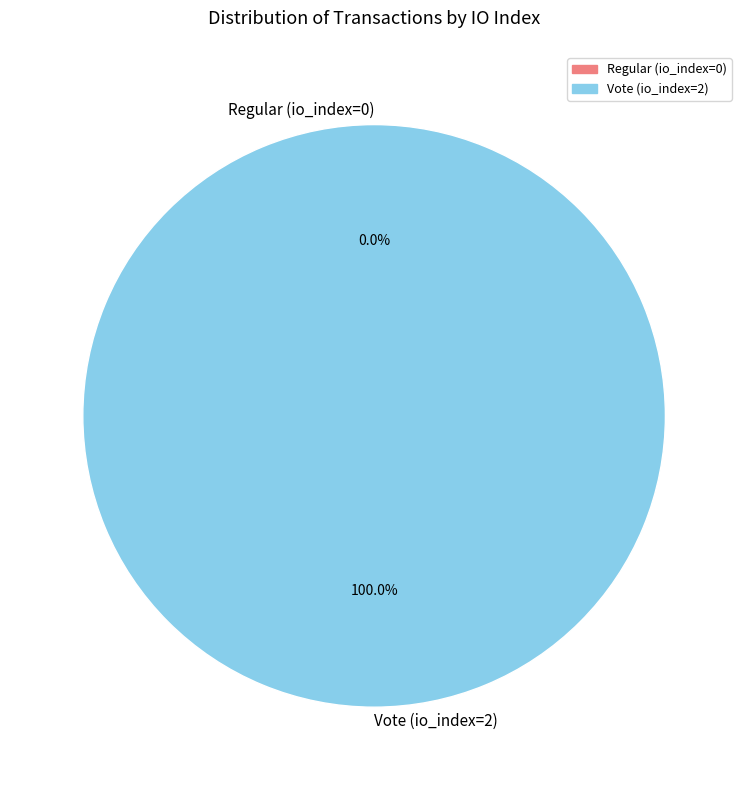

Which category has the smallest portion of the pie?

Regular (io_index=0)